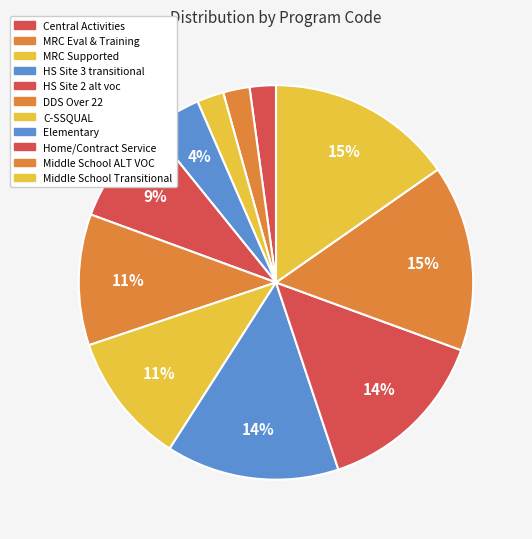

How many segments does this pie chart have?

11